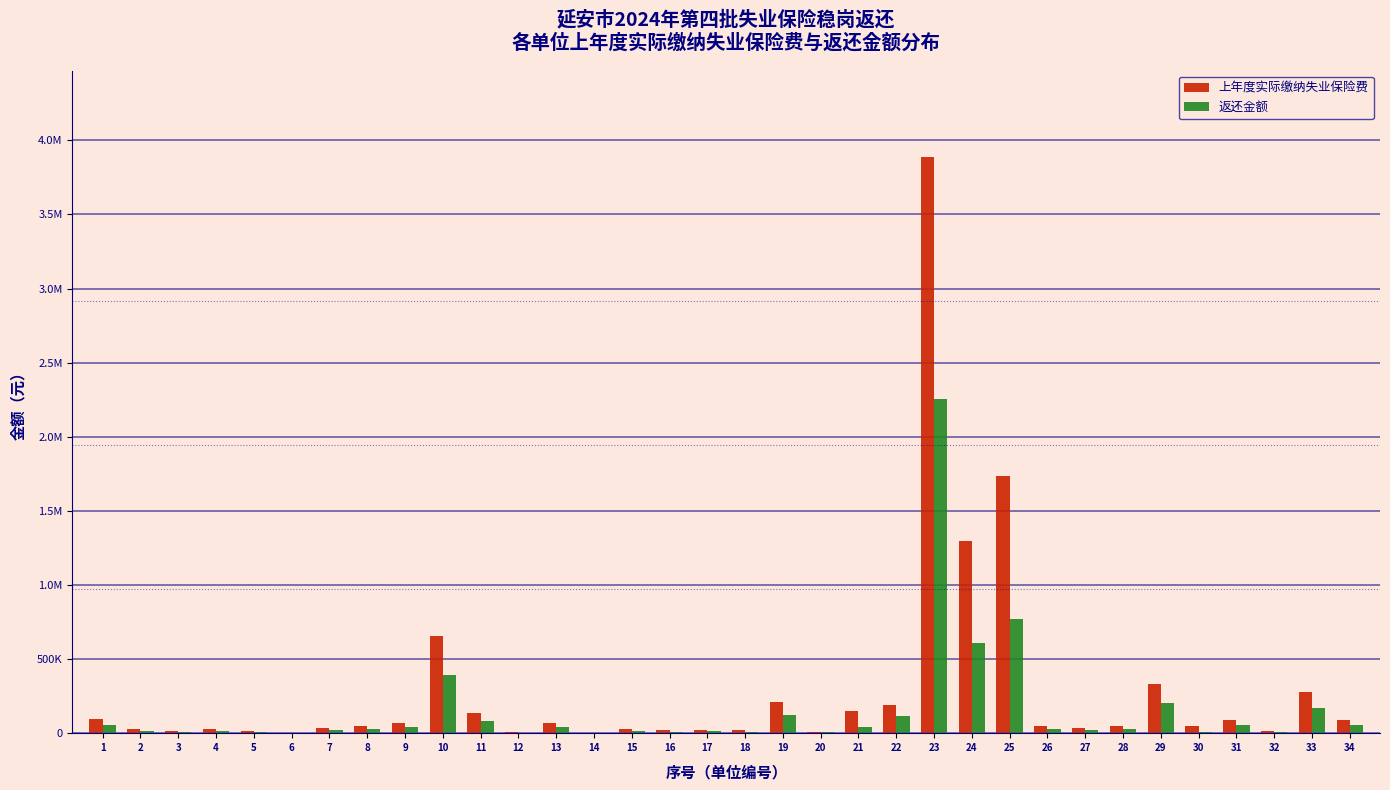

Are the bars grouped side by side (vs. stacked)?

Yes